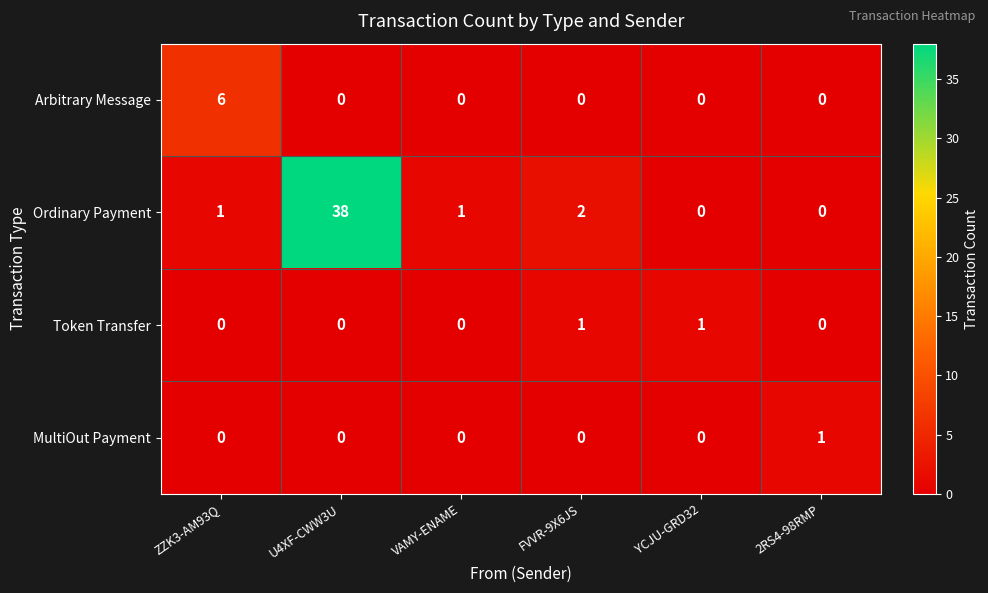

How many categories are shown in the chart?

6